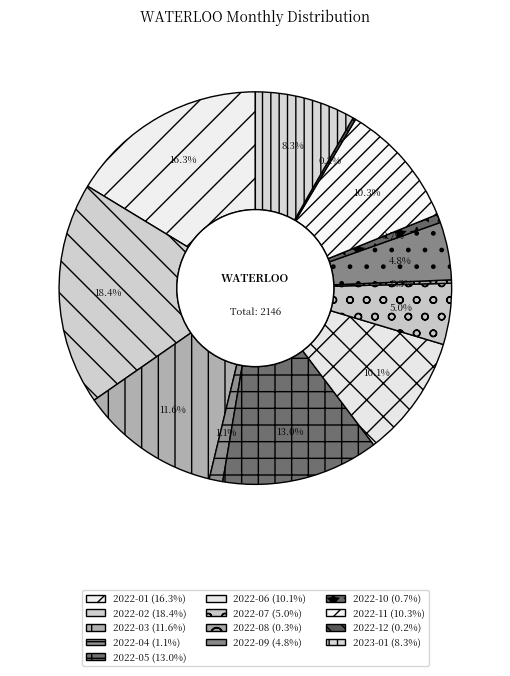

True or false: 2022-05 accounts for 13% of the total.

True